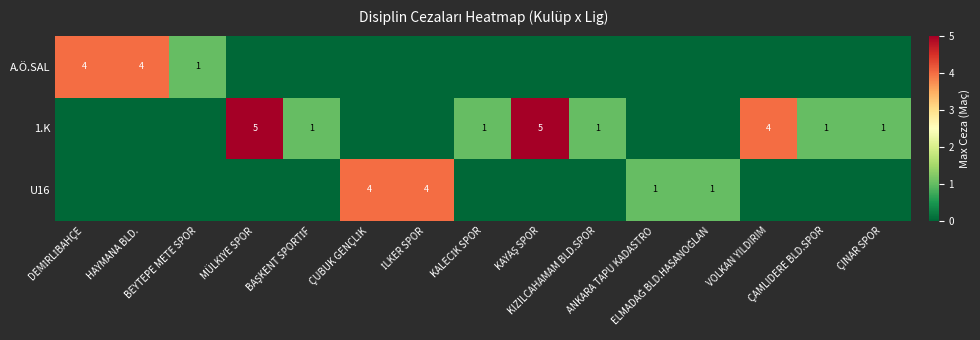

The A.Ö.SAL series shows -2 at ÇINAR SPOR. True or false?

False